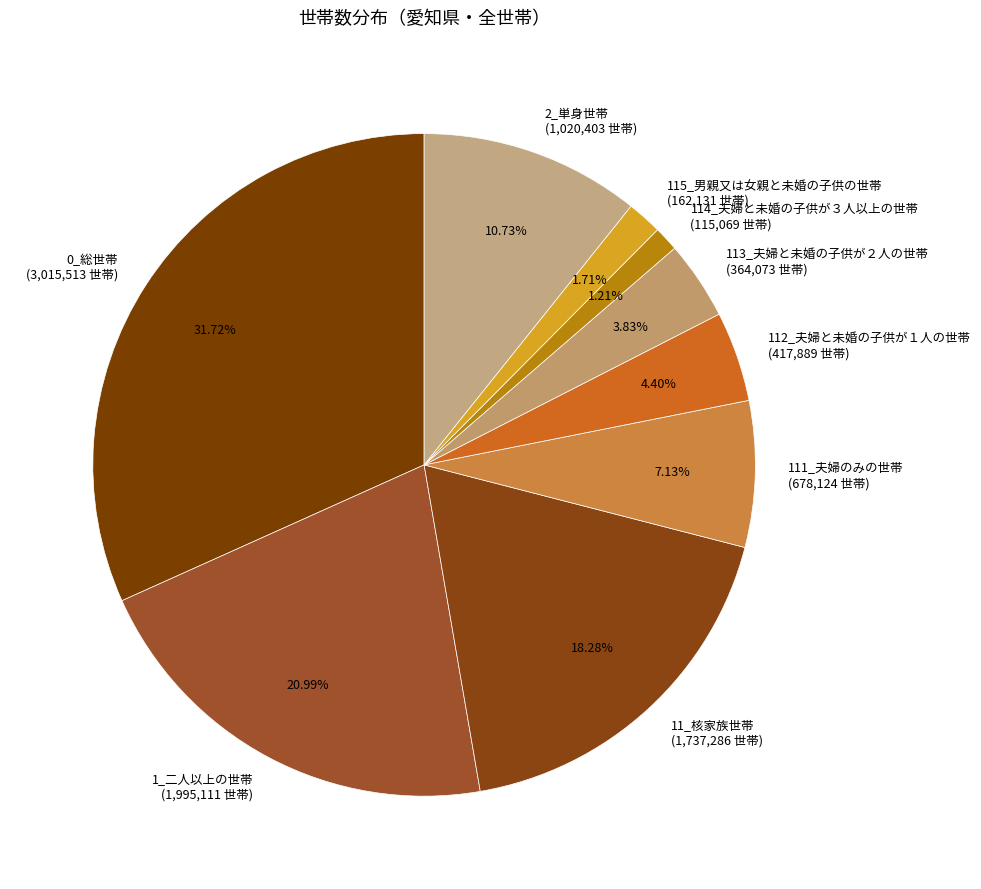

Between 2_単身世帯 and 111_夫婦のみの世帯, which is larger?

2_単身世帯